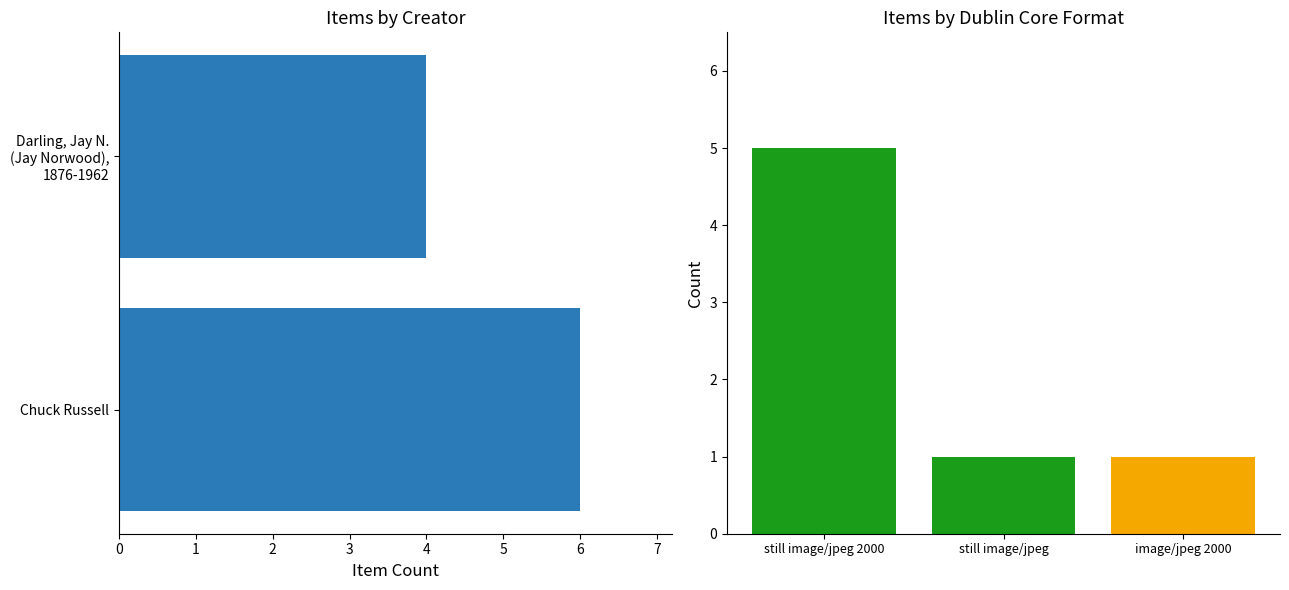

What is the difference between the maximum and second lowest values?

5